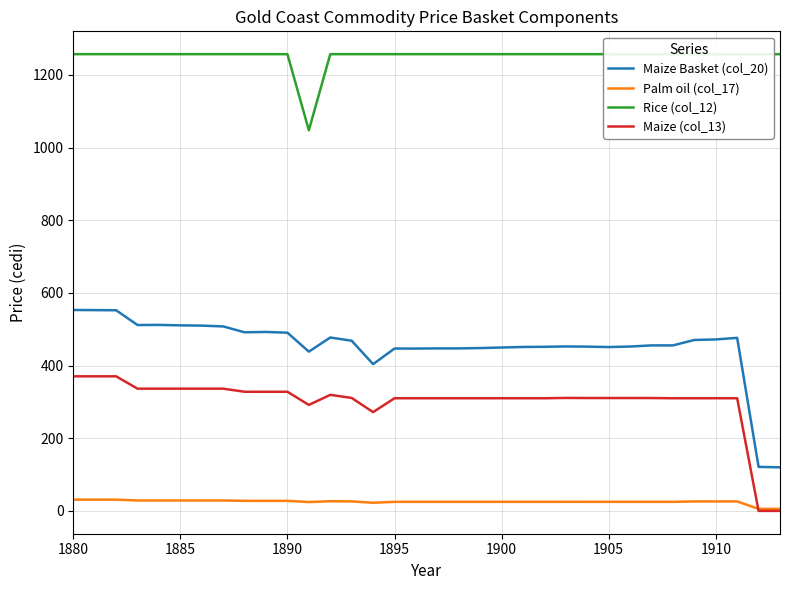

What is the maximum value for Maize (col_13)?

370.3